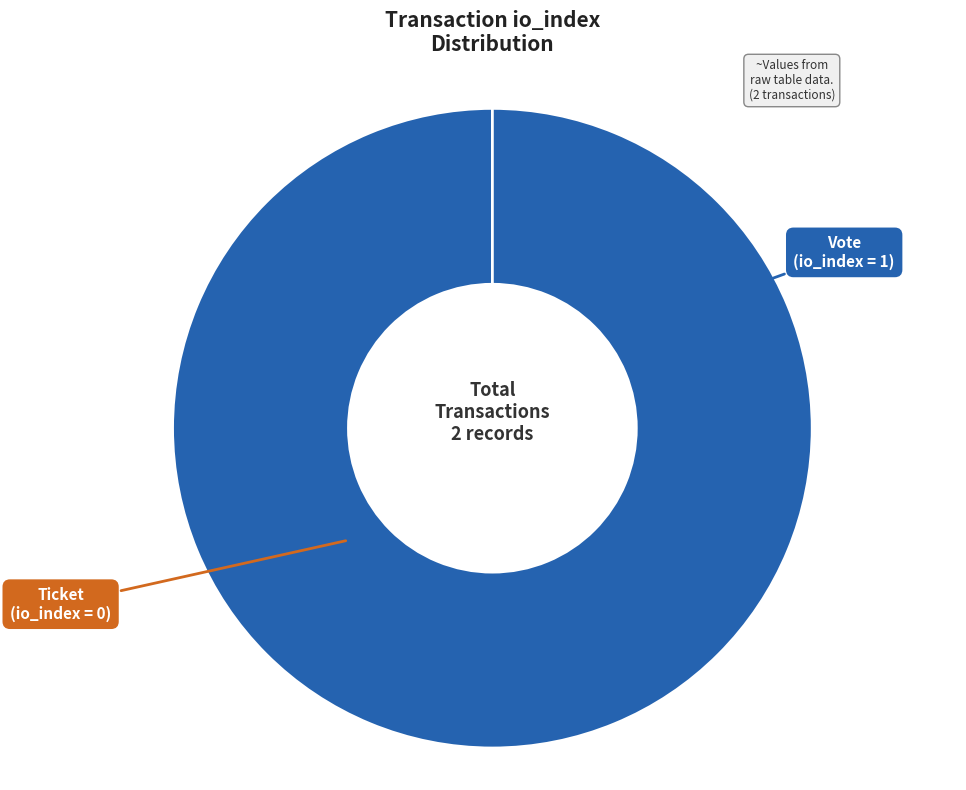

Which slice is the smallest?

Ticket (io_index=0)